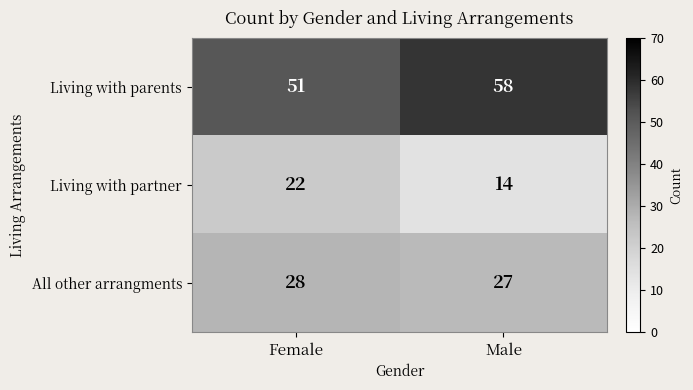

At which category does the chart reach its peak across all series?

Male